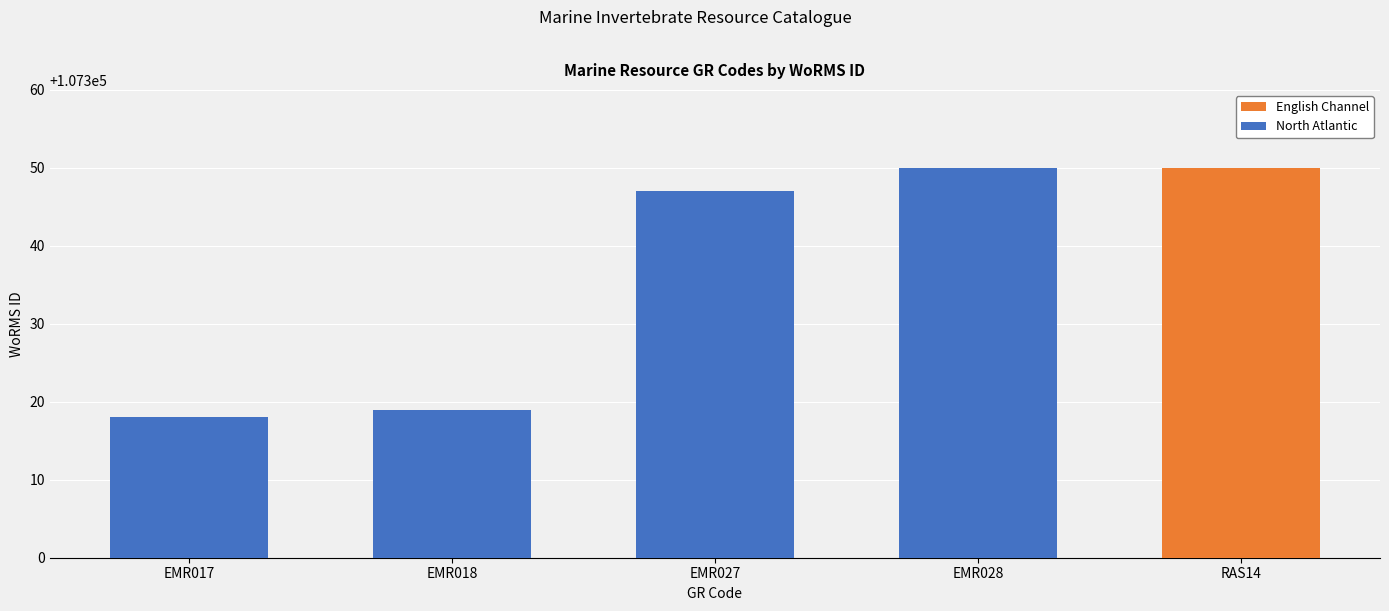

What is the value of the 3rd bar from the left?

107347